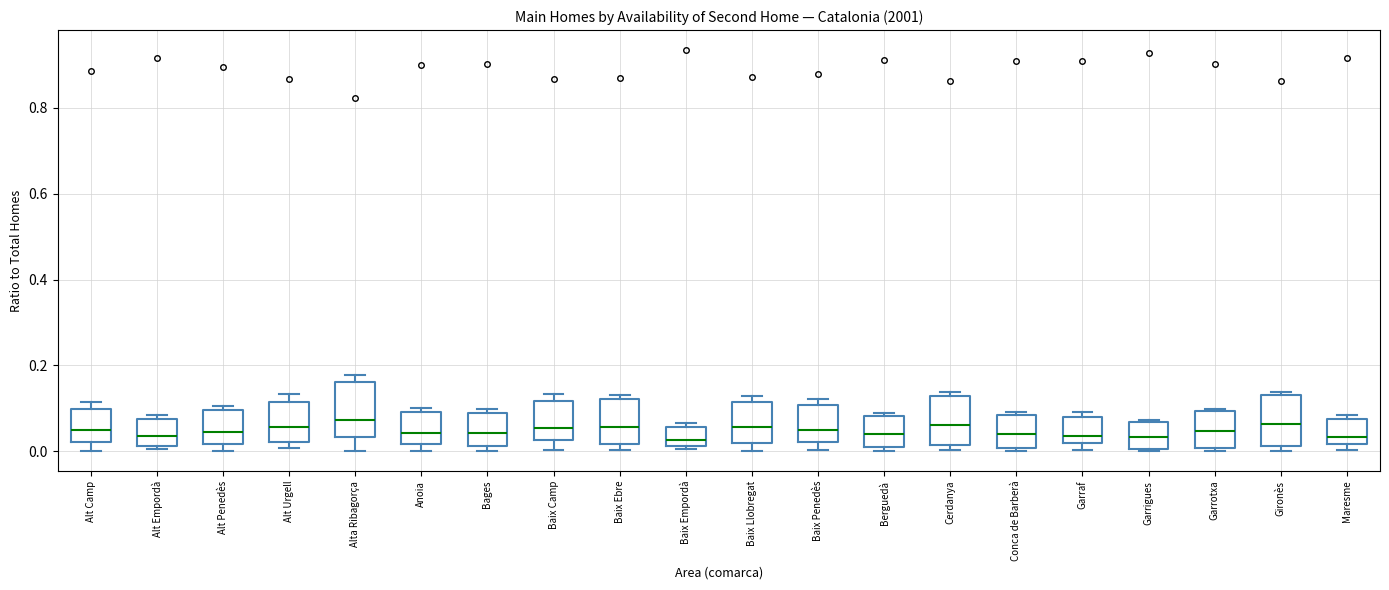

Reading left to right, transcribe this box plot: for each box, give where its median line is, the range the box spans, and where its two whiskers end, as read against the y-axis. The values are not printed on the chart, so give them approximately, as read against the axis.

Alt Camp: median 0.06, box 0.02 to 0.10, whiskers 0.00 to 0.12
Alt Empordà: median 0.04, box 0.02 to 0.08, whiskers 0.00 to 0.08 (just above the box's upper edge)
Alt Penedès: median 0.04, box 0.02 to 0.10, whiskers 0.00 to 0.10 (just above the box's upper edge)
Alt Urgell: median 0.06, box 0.02 to 0.12, whiskers 0.00 to 0.14
Alta Ribagorça: median 0.08, box 0.04 to 0.16, whiskers 0.00 to 0.18
Anoia: median 0.04, box 0.02 to 0.10, whiskers 0.00 to 0.10 (just above the box's upper edge)
Bages: median 0.04, box 0.02 to 0.08, whiskers 0.00 to 0.10
Baix Camp: median 0.06, box 0.02 to 0.12, whiskers 0.00 to 0.14
Baix Ebre: median 0.06, box 0.02 to 0.12, whiskers 0.00 to 0.14
Baix Empordà: median 0.02 (just above the box's lower edge), box 0.02 to 0.06, whiskers 0.00 to 0.06 (just above the box's upper edge)
Baix Llobregat: median 0.06, box 0.02 to 0.12, whiskers 0.00 to 0.12 (just above the box's upper edge)
Baix Penedès: median 0.04, box 0.02 to 0.10, whiskers 0.00 to 0.12
Berguedà: median 0.04, box 0.02 to 0.08, whiskers 0.00 to 0.08 (just above the box's upper edge)
Cerdanya: median 0.06, box 0.02 to 0.12, whiskers 0.00 to 0.14
Conca de Barberà: median 0.04, box 0.00 to 0.08, whiskers 0.00 (just below the box's lower edge) to 0.10
Garraf: median 0.04, box 0.02 to 0.08, whiskers 0.00 to 0.10
Garrigues: median 0.04, box 0.00 to 0.06, whiskers 0.00 to 0.08
Garrotxa: median 0.04, box 0.00 to 0.10, whiskers 0.00 (just below the box's lower edge) to 0.10 (just above the box's upper edge)
Gironès: median 0.06, box 0.02 to 0.14, whiskers 0.00 to 0.14 (just above the box's upper edge)
Maresme: median 0.04, box 0.02 to 0.08, whiskers 0.00 to 0.08 (just above the box's upper edge)